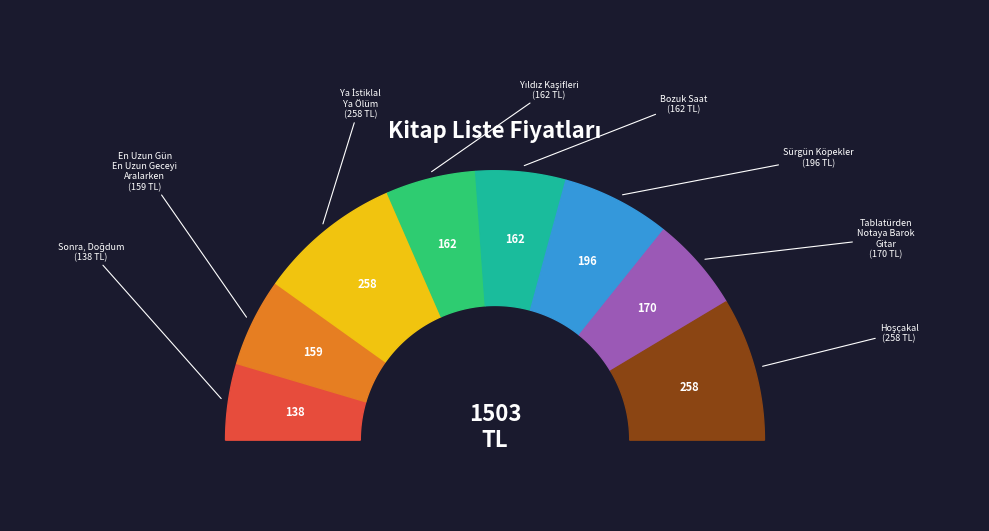

How many segments does this pie chart have?

8